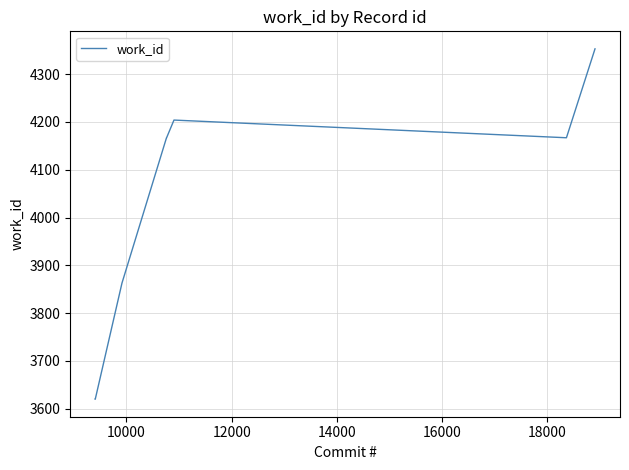

What is the maximum value shown in the chart?

4353